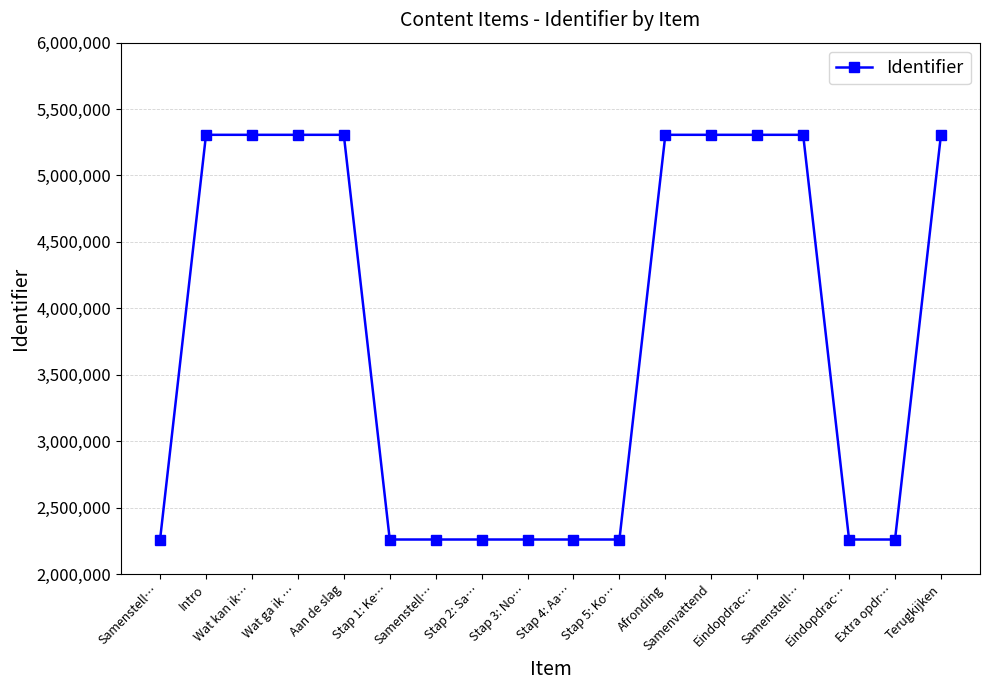

Does the chart display data point markers on the line(s)?

Yes